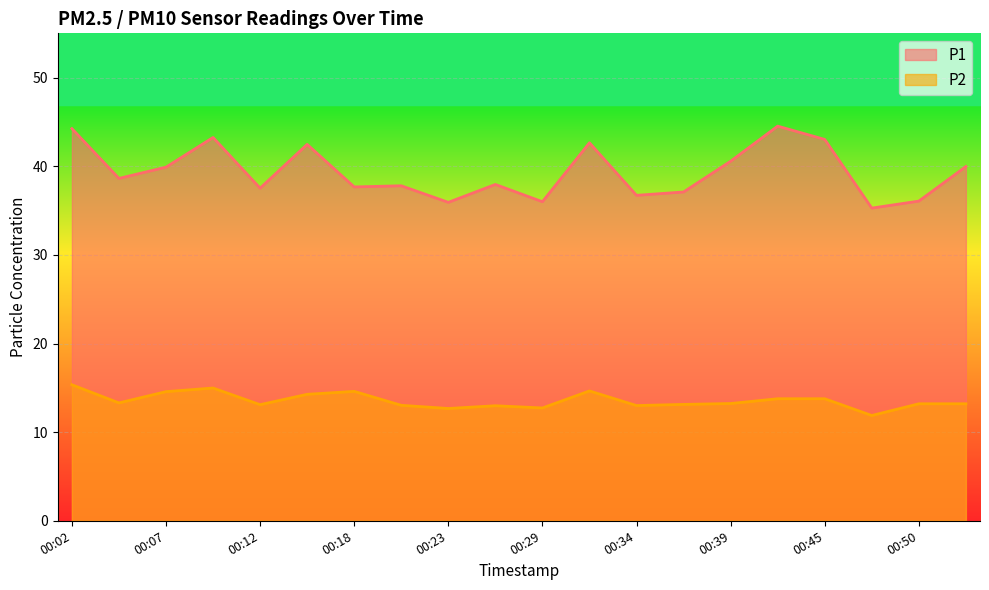

True or false: P2 and P1 intersect in this chart.

False